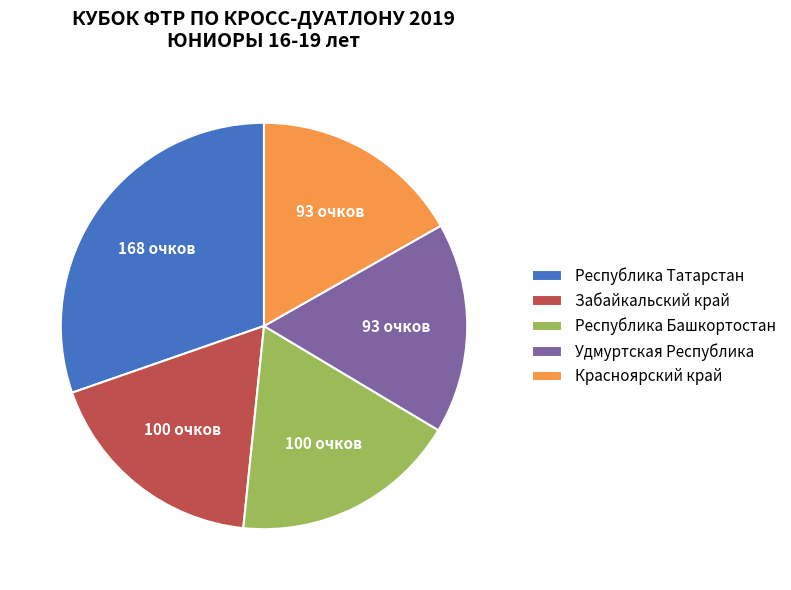

The Забайкальский край slice represents 28% of the pie. True or false?

False